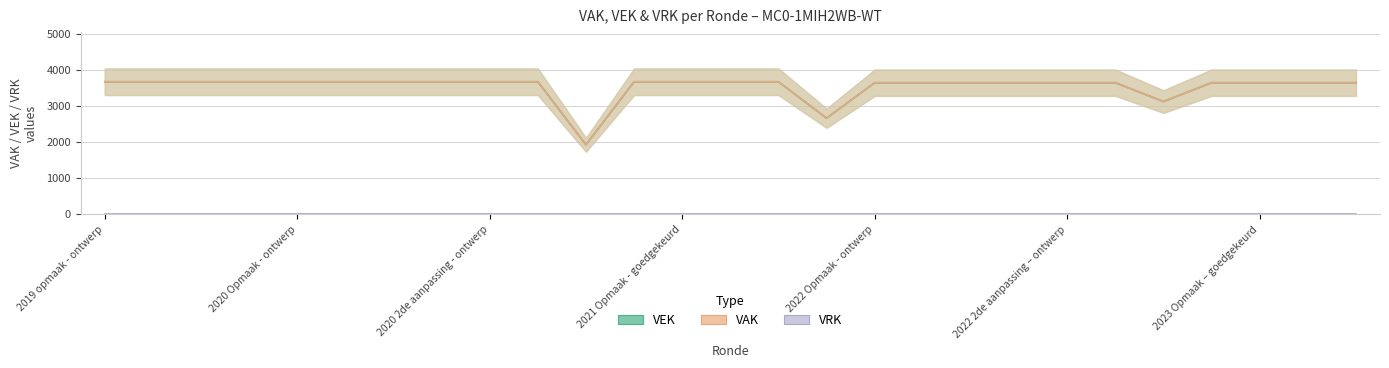

Reading left to right, list all the values displayed in this chart.

2019 opmaak - ontwerp=3676	2019 opmaak - goedgekeurd=3676	2019 1ste aanpassing - ontwerp=3676	2019 1ste aanpassing – goedgekeurd=3676	2020 Opmaak - ontwerp=3676	2020 Opmaak - goedgekeurd=3676	2020 1ste aanpassing – ontwerp=3676	2020 1ste aanpassing - goedgekeurd=3676	2020 2de aanpassing - ontwerp=3676	2020 2de aanpassing - goedgekeurd=3676	2020 uitvoering=1930	2021 Opmaak - ontwerp=3676	2021 Opmaak - goedgekeurd=3676	2021 1ste aanpassing – ontwerp=3676	2021 1ste aanpassing - goedgekeurd=3676	2021 uitvoering=2666	2022 Opmaak - ontwerp=3649	2022 Opmaak - goedgekeurd=3649	2022 1ste aanpassing – ontwerp=3649	2022 1ste aanpassing – goedgekeurd=3649	2022 2de aanpassing – ontwerp=3649	2022 2de aanpassing – goedgekeurd=3649	2022 uitvoering=3127	2023 Opmaak - ontwerp=3649	2023 Opmaak – goedgekeurd=3649	2023 1ste aanpassing – ontwerp=3649	2023 1ste aanpassing – goedgekeurd=3649